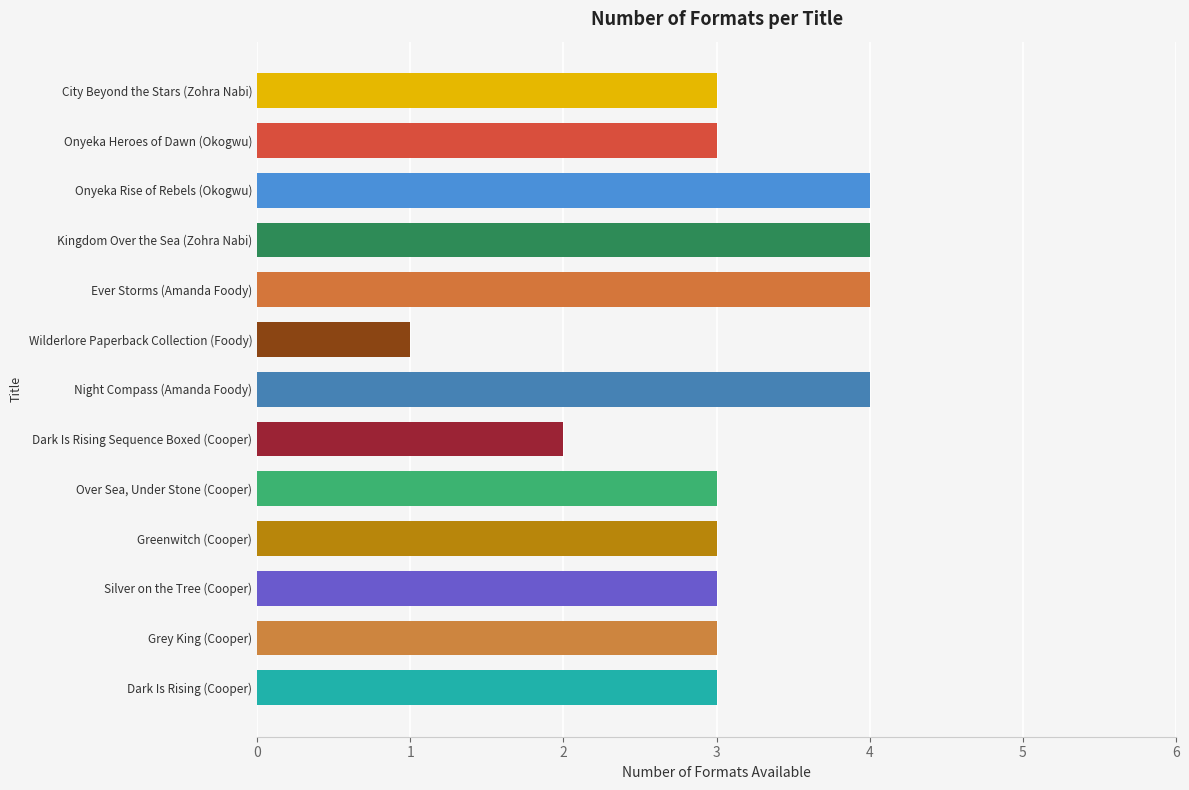

What is the change in value from City Beyond the Stars (Zohra Nabi) to Ever Storms (Amanda Foody)?

+1